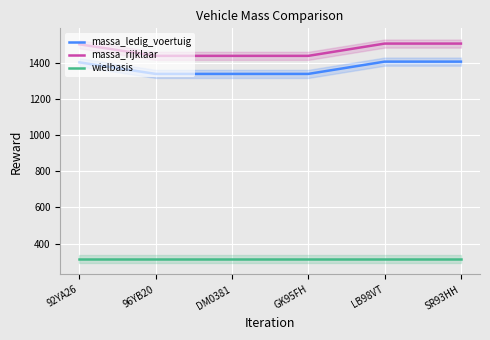

Reading right to left, what are all the values shown in this chart?

massa_ledig_voertuig: SR93HH=1408	LB98VT=1408	GK95FH=1340	DM0381=1340	96YB20=1340	92YA26=1404
massa_rijklaar: SR93HH=1508	LB98VT=1508	GK95FH=1440	DM0381=1440	96YB20=1440	92YA26=1504
wielbasis: SR93HH=313	LB98VT=313	GK95FH=313	DM0381=313	96YB20=313	92YA26=313